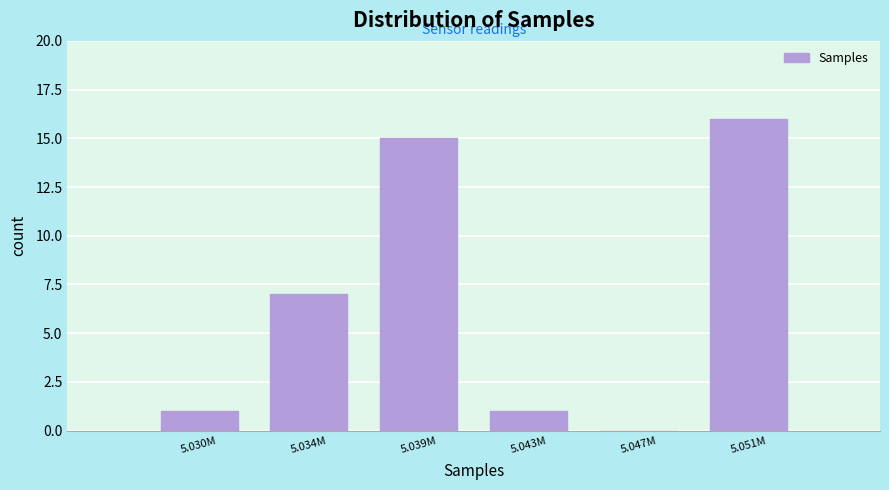

Reading left to right, extract all data points from this chart.

5.030M=1	5.034M=7	5.039M=15	5.043M=1	5.047M=0	5.051M=16